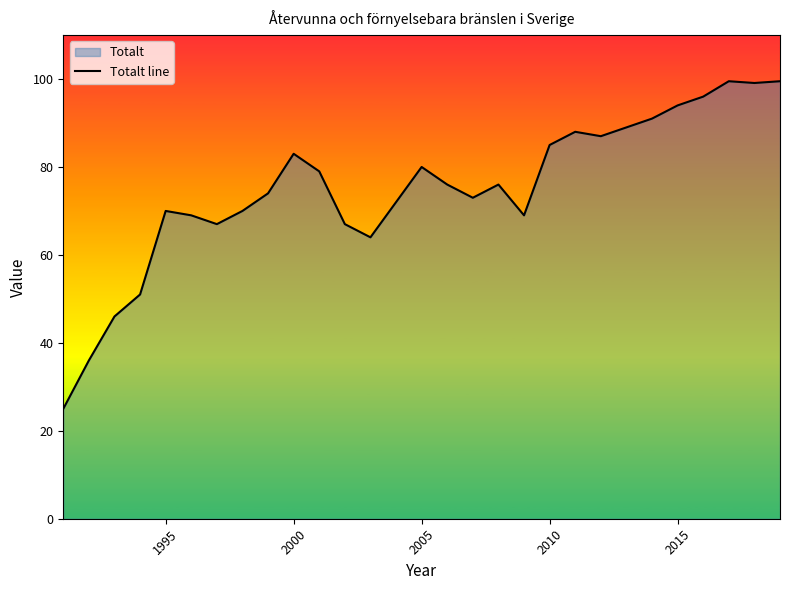

What is the minimum value shown in the chart?

25.0